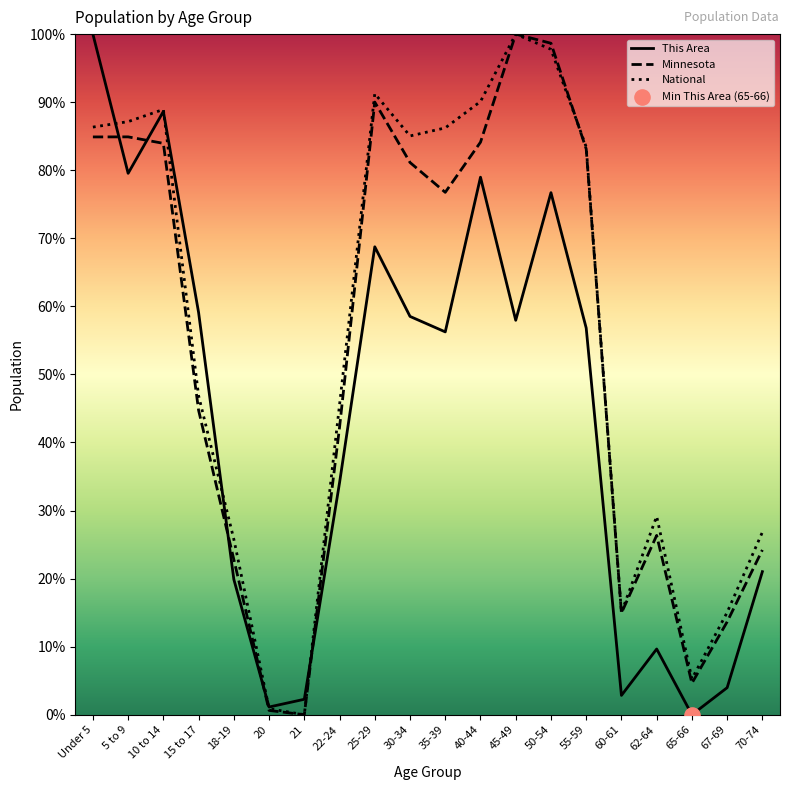

Is the value of National at 50-54 greater than the value of Minnesota at 18-19?

Yes